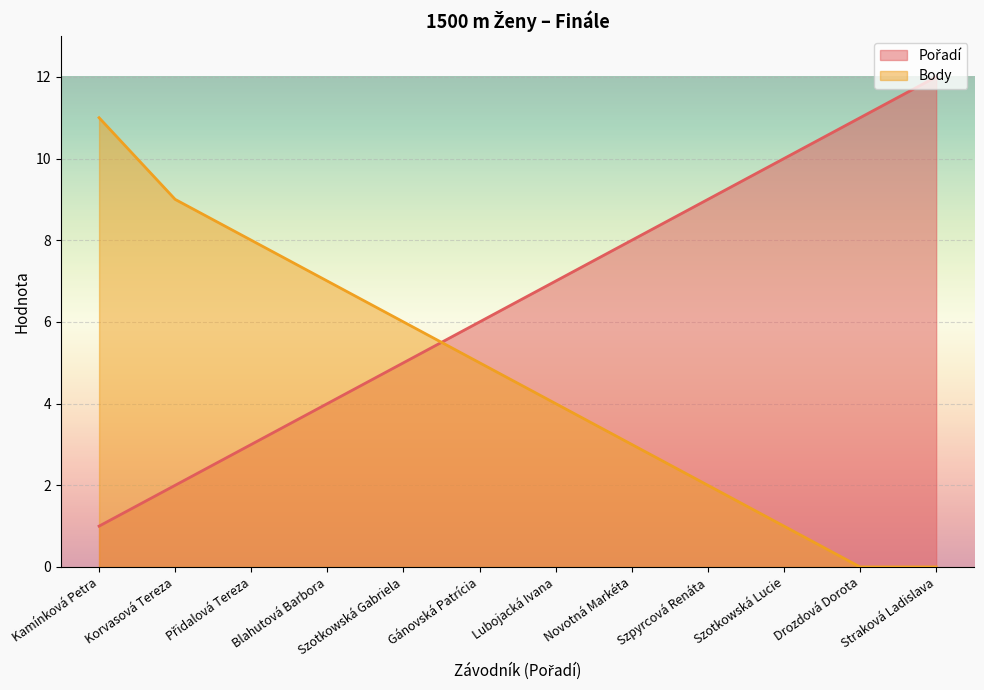

Between Drozdová Dorota and Straková Ladislava, which series saw the biggest shift?

Pořadí